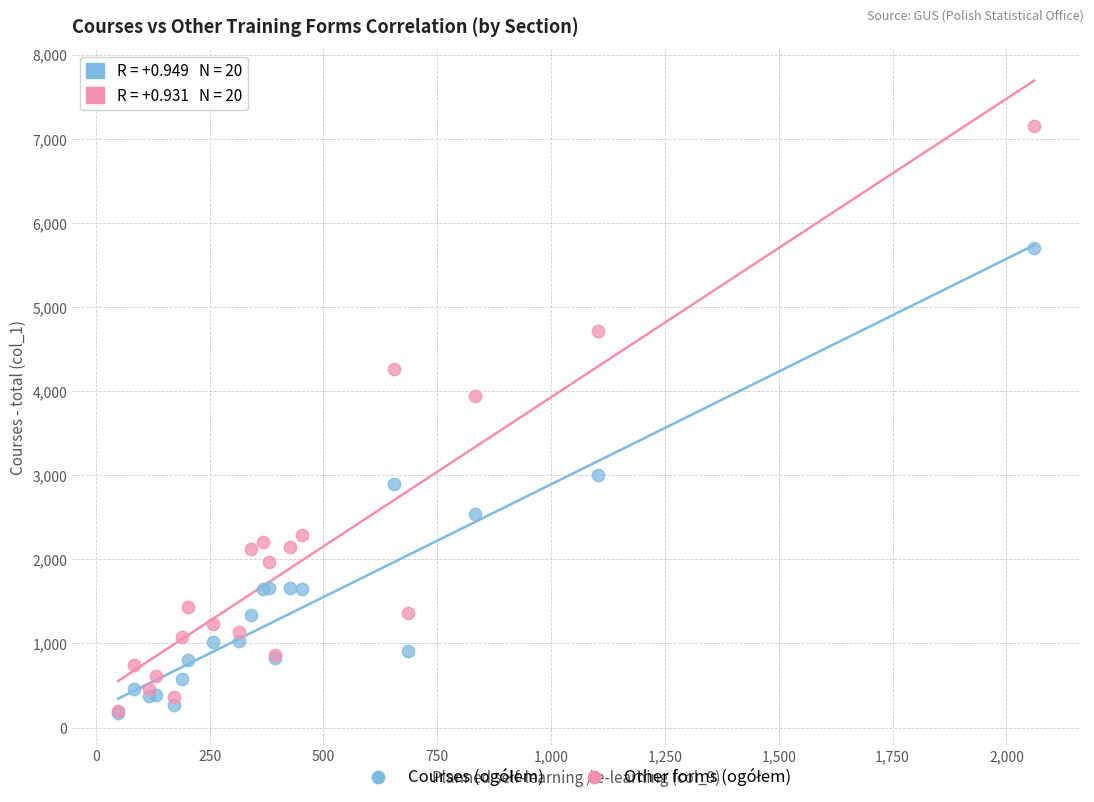

Across all series, what Y value is closest to 3664?

3944